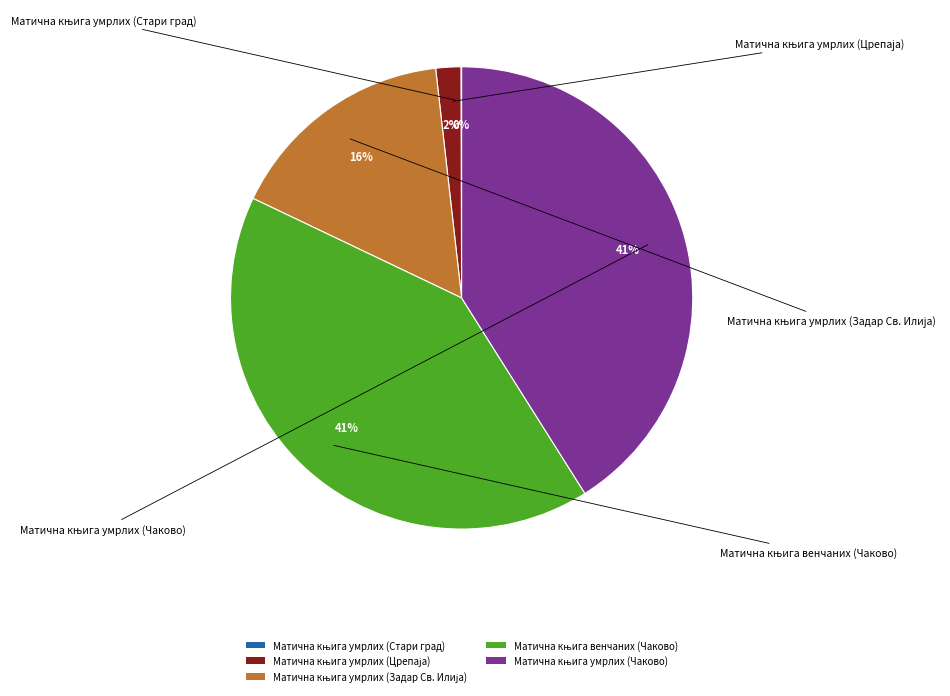

To the nearest percent, what is the difference between the largest and smallest slice percentages?

41%